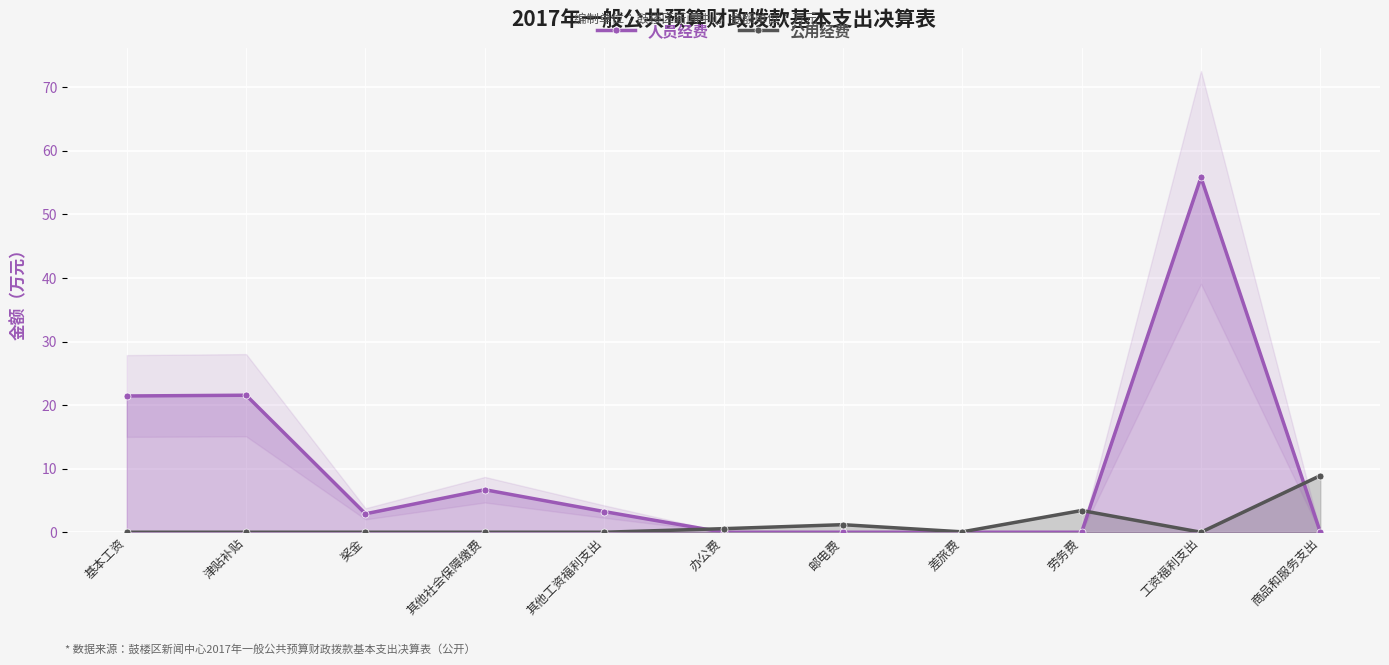

What is the difference between the maximum and minimum values in the 公用经费 series?

8.9